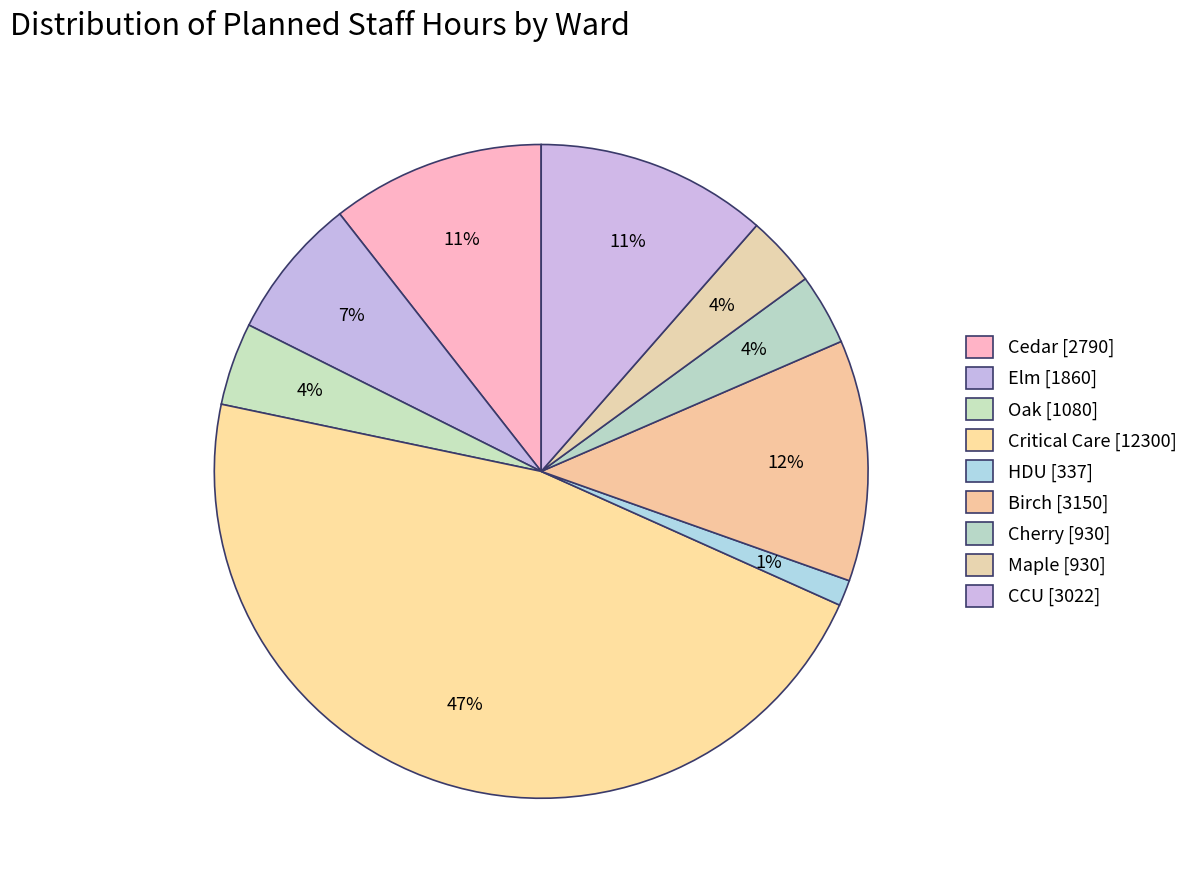

What is the change in value from Cedar to Oak?

-1710.0